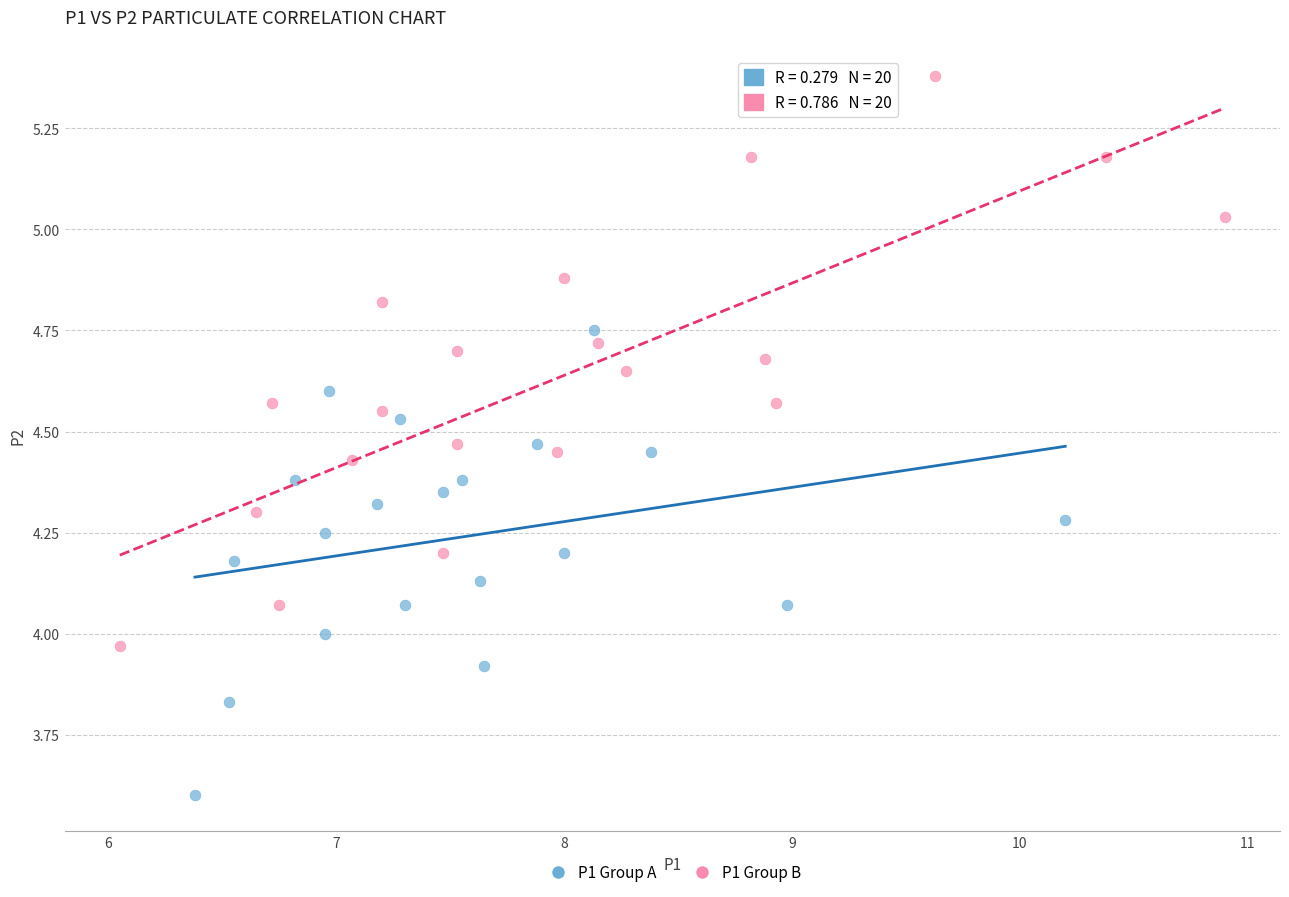

Which series has the widest spread of Y values?

P1 Group B